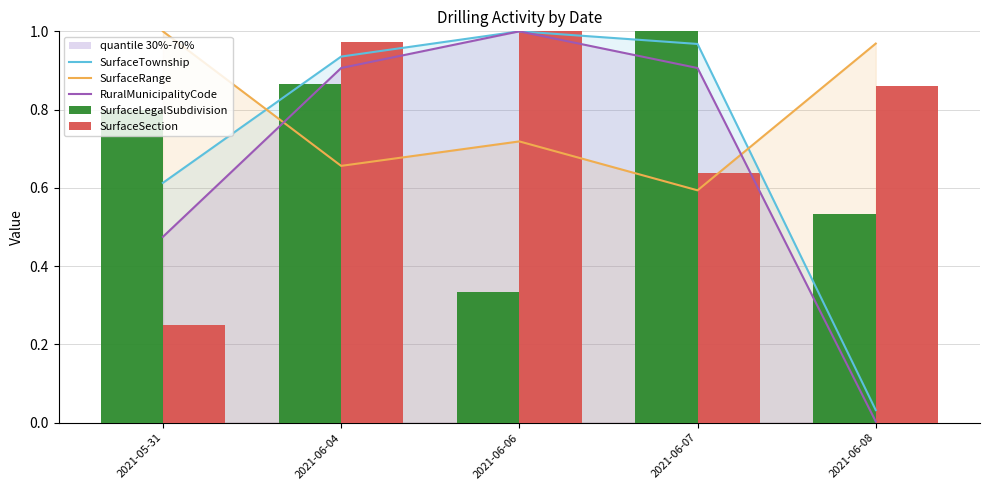

At which label is SurfaceRange closest to 0?

2021-06-07